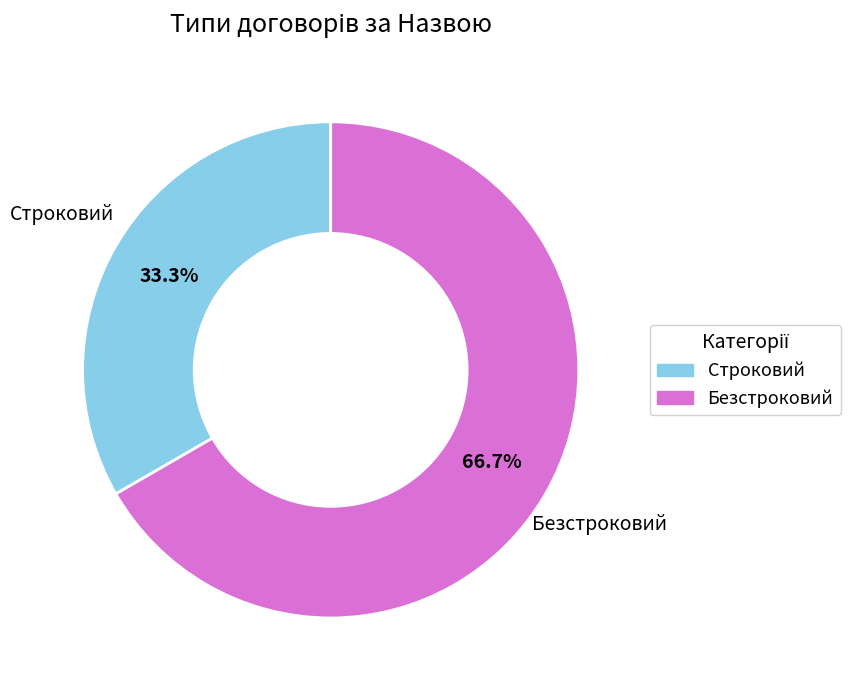

What portion of the pie excludes Безстроковий?

33.3%